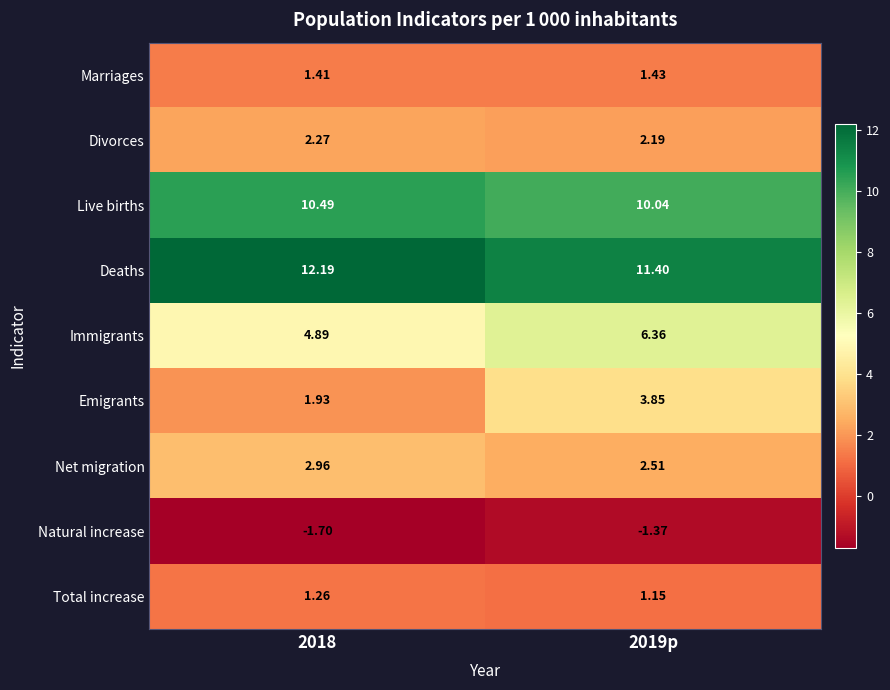

Is the value of Net migration at 2019p greater than the value of Immigrants at 2018?

No